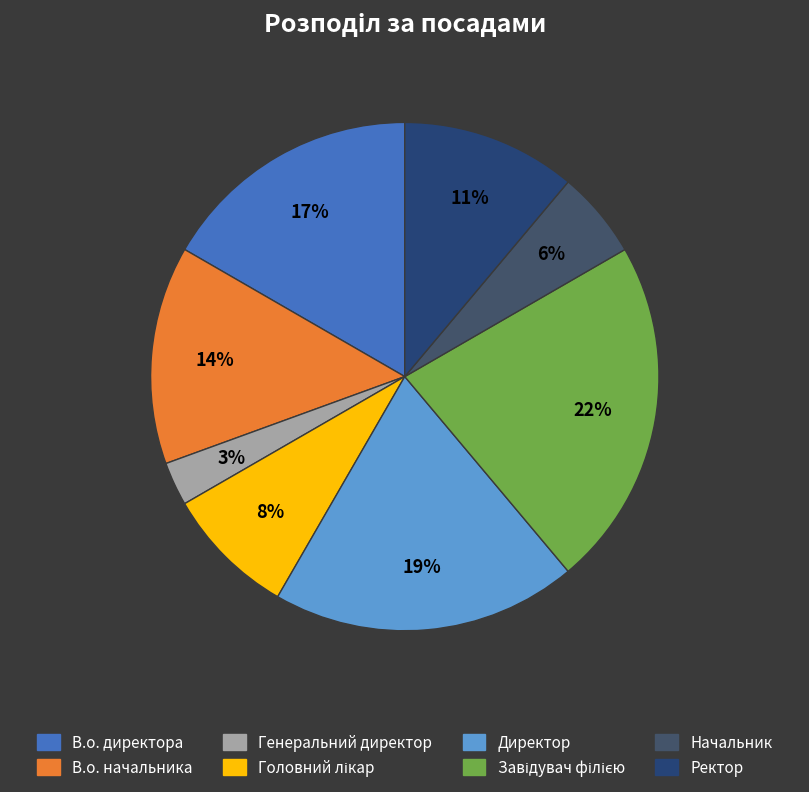

To the nearest percent, what portion does В.о. директора represent?

17%